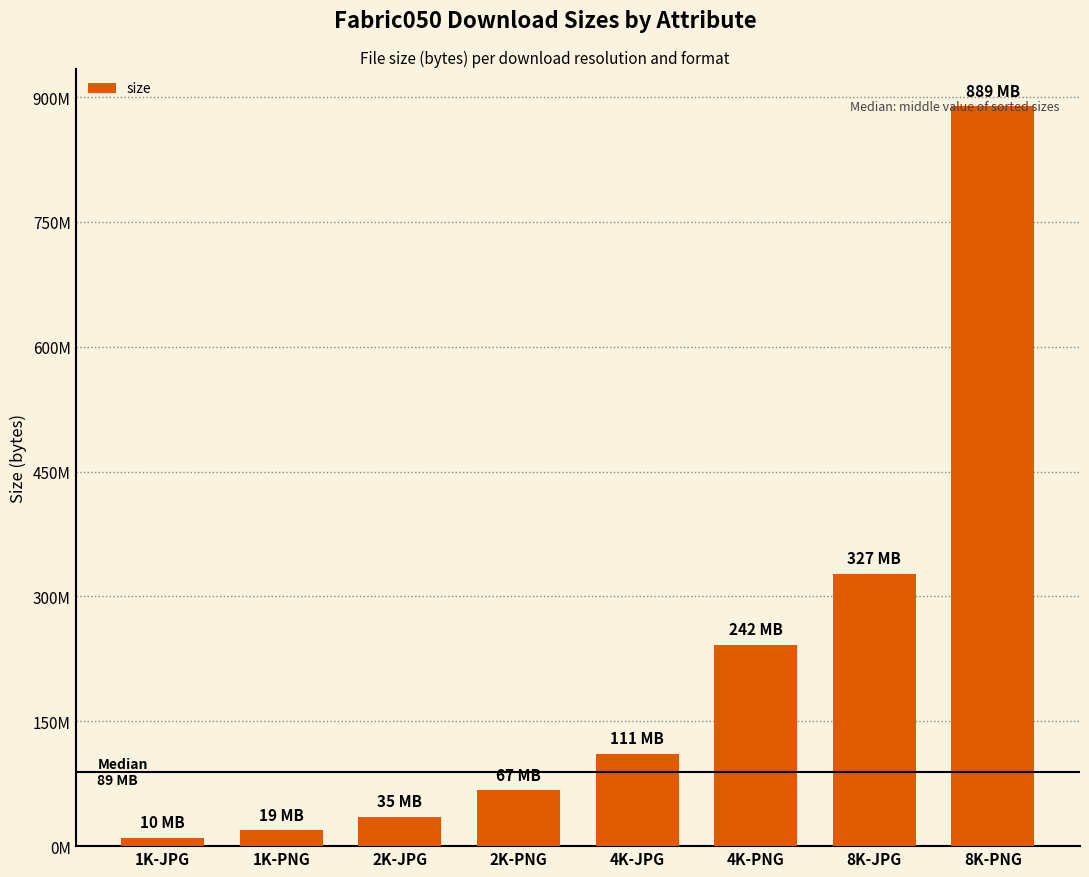

Which category has the lowest value across all series?

1K-JPG